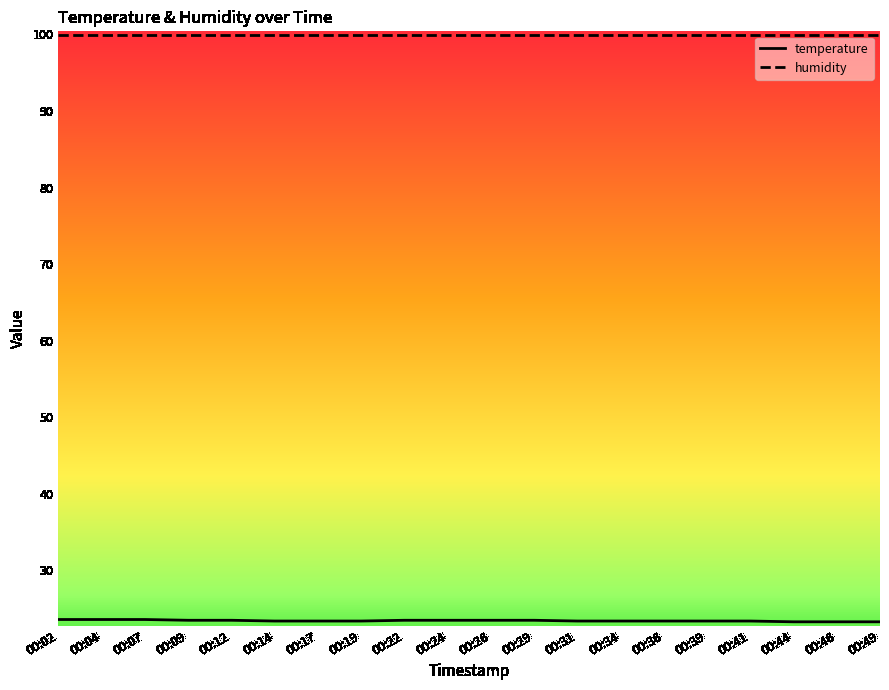

Which series changed the most between 00:44 and 00:49?

temperature